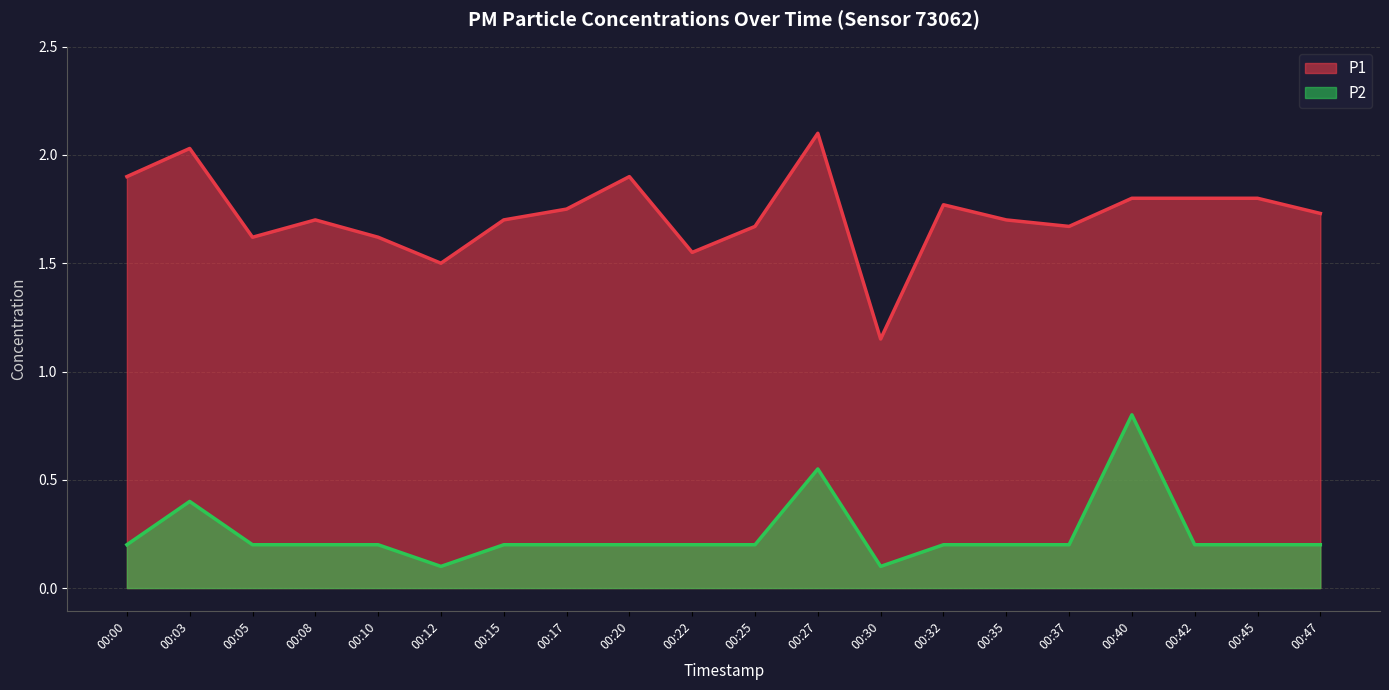

What is the sum of the P2 values at 00:12 and 00:05?

0.3